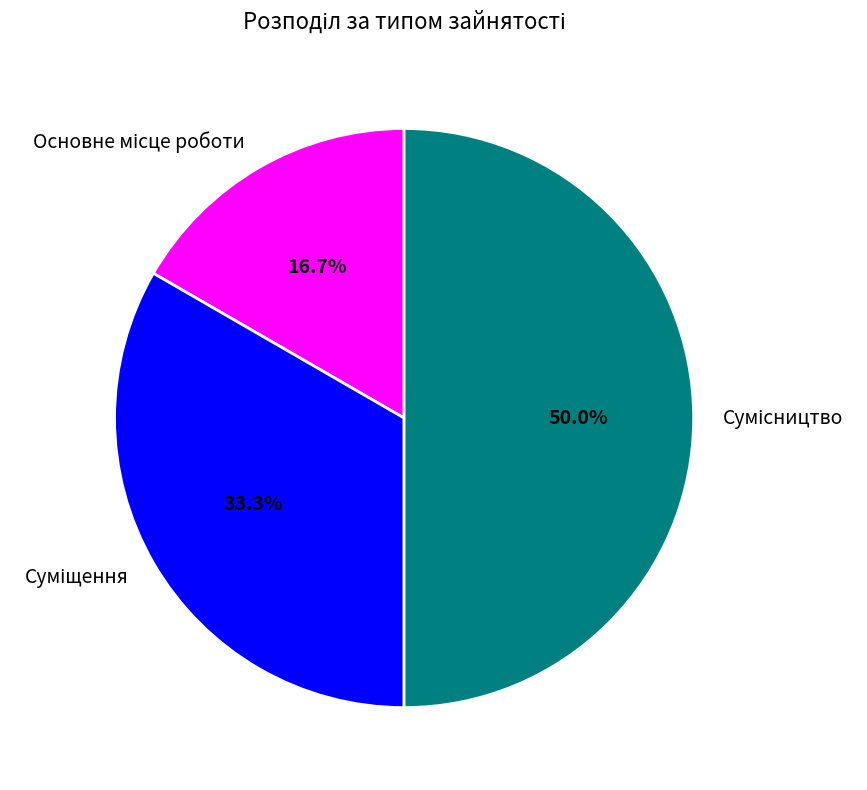

Count the number of slices in the pie.

3